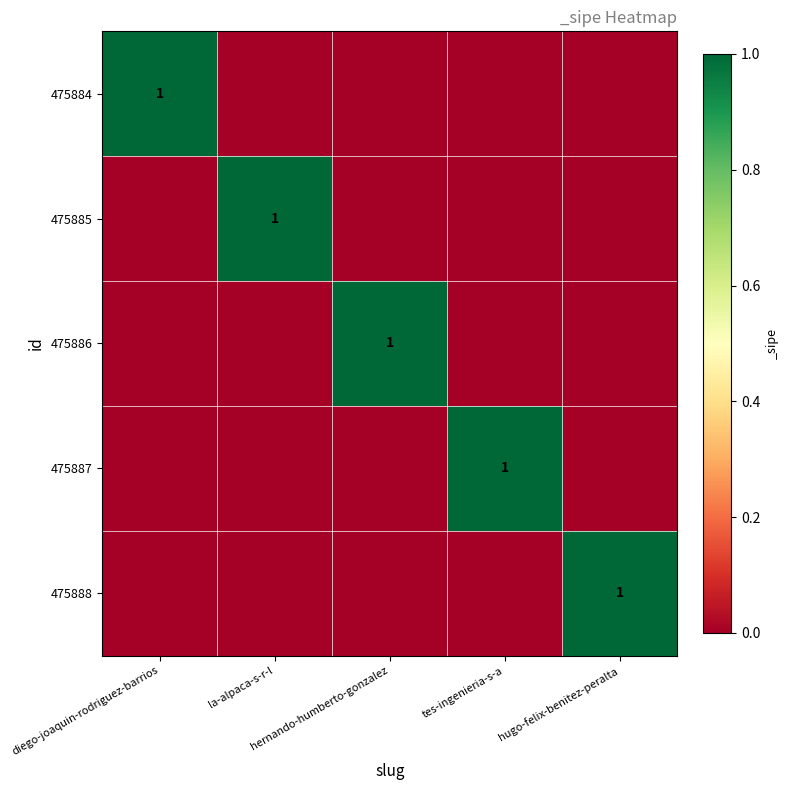

How many distinct data groups are displayed?

5